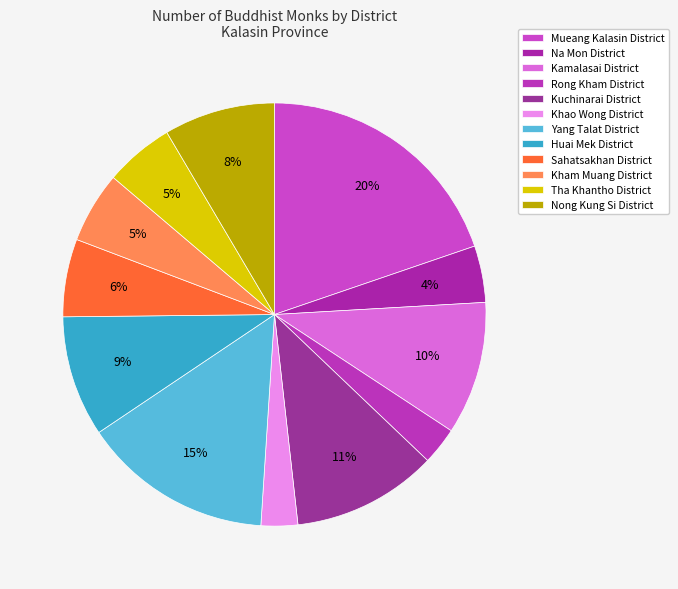

How many slices are in this pie chart?

12